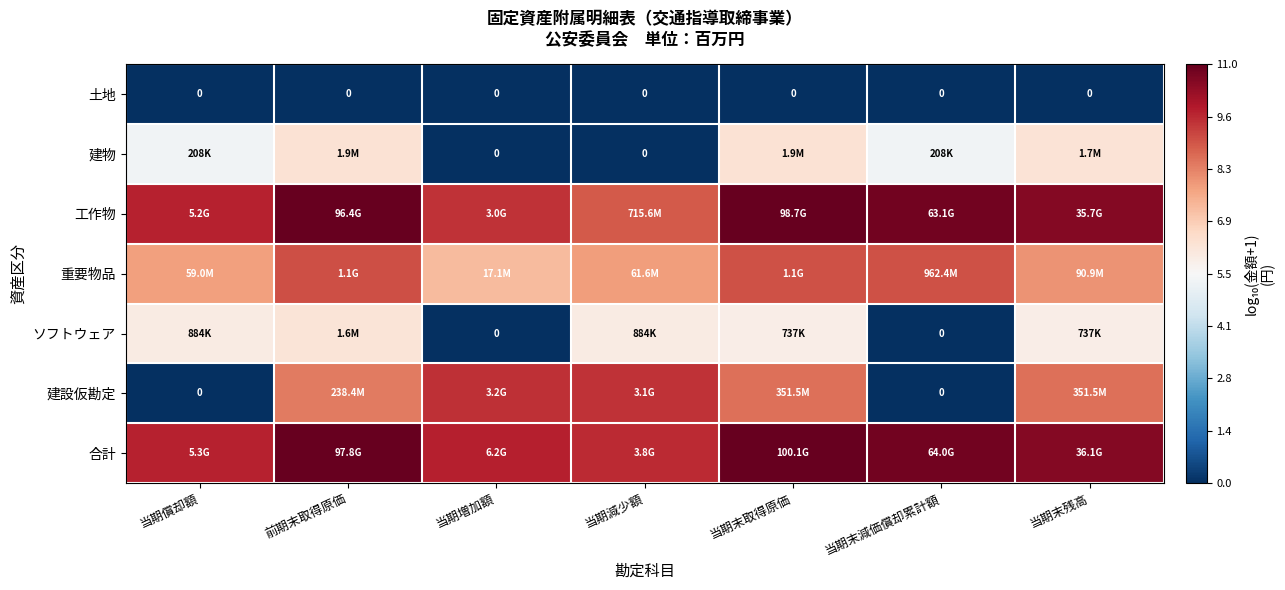

Which series has the largest total across all categories?

合計